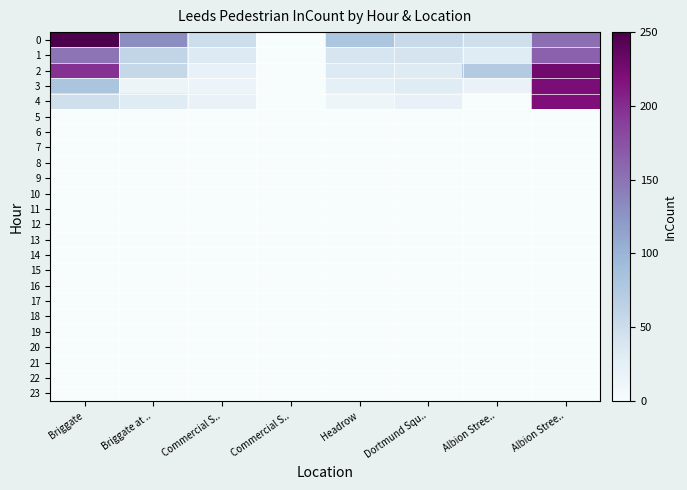

Reading right to left, what are all the values shown in this chart?

0: Albion Stree..=153	Albion Stree..=47	Dortmund Squ..=54	Headrow=80	Commercial S..=0	Commercial S..=50	Briggate at ..=130	Briggate=250
1: Albion Stree..=164	Albion Stree..=31	Dortmund Squ..=41	Headrow=40	Commercial S..=0	Commercial S..=34	Briggate at ..=60	Briggate=149
2: Albion Stree..=228	Albion Stree..=74	Dortmund Squ..=33	Headrow=34	Commercial S..=0	Commercial S..=21	Briggate at ..=56	Briggate=197
3: Albion Stree..=222	Albion Stree..=18	Dortmund Squ..=31	Headrow=24	Commercial S..=0	Commercial S..=14	Briggate at ..=15	Briggate=81
4: Albion Stree..=219	Albion Stree..=0	Dortmund Squ..=21	Headrow=13	Commercial S..=0	Commercial S..=18	Briggate at ..=31	Briggate=47
5: Albion Stree..=0	Albion Stree..=0	Dortmund Squ..=0	Headrow=0	Commercial S..=0	Commercial S..=0	Briggate at ..=0	Briggate=0
6: Albion Stree..=0	Albion Stree..=0	Dortmund Squ..=0	Headrow=0	Commercial S..=0	Commercial S..=0	Briggate at ..=0	Briggate=0
7: Albion Stree..=0	Albion Stree..=0	Dortmund Squ..=0	Headrow=0	Commercial S..=0	Commercial S..=0	Briggate at ..=0	Briggate=0
8: Albion Stree..=0	Albion Stree..=0	Dortmund Squ..=0	Headrow=0	Commercial S..=0	Commercial S..=0	Briggate at ..=0	Briggate=0
9: Albion Stree..=0	Albion Stree..=0	Dortmund Squ..=0	Headrow=0	Commercial S..=0	Commercial S..=0	Briggate at ..=0	Briggate=0
10: Albion Stree..=0	Albion Stree..=0	Dortmund Squ..=0	Headrow=0	Commercial S..=0	Commercial S..=0	Briggate at ..=0	Briggate=0
11: Albion Stree..=0	Albion Stree..=0	Dortmund Squ..=0	Headrow=0	Commercial S..=0	Commercial S..=0	Briggate at ..=0	Briggate=0
12: Albion Stree..=0	Albion Stree..=0	Dortmund Squ..=0	Headrow=0	Commercial S..=0	Commercial S..=0	Briggate at ..=0	Briggate=0
13: Albion Stree..=0	Albion Stree..=0	Dortmund Squ..=0	Headrow=0	Commercial S..=0	Commercial S..=0	Briggate at ..=0	Briggate=0
14: Albion Stree..=0	Albion Stree..=0	Dortmund Squ..=0	Headrow=0	Commercial S..=0	Commercial S..=0	Briggate at ..=0	Briggate=0
15: Albion Stree..=0	Albion Stree..=0	Dortmund Squ..=0	Headrow=0	Commercial S..=0	Commercial S..=0	Briggate at ..=0	Briggate=0
16: Albion Stree..=0	Albion Stree..=0	Dortmund Squ..=0	Headrow=0	Commercial S..=0	Commercial S..=0	Briggate at ..=0	Briggate=0
17: Albion Stree..=0	Albion Stree..=0	Dortmund Squ..=0	Headrow=0	Commercial S..=0	Commercial S..=0	Briggate at ..=0	Briggate=0
18: Albion Stree..=0	Albion Stree..=0	Dortmund Squ..=0	Headrow=0	Commercial S..=0	Commercial S..=0	Briggate at ..=0	Briggate=0
19: Albion Stree..=0	Albion Stree..=0	Dortmund Squ..=0	Headrow=0	Commercial S..=0	Commercial S..=0	Briggate at ..=0	Briggate=0
20: Albion Stree..=0	Albion Stree..=0	Dortmund Squ..=0	Headrow=0	Commercial S..=0	Commercial S..=0	Briggate at ..=0	Briggate=0
21: Albion Stree..=0	Albion Stree..=0	Dortmund Squ..=0	Headrow=0	Commercial S..=0	Commercial S..=0	Briggate at ..=0	Briggate=0
22: Albion Stree..=0	Albion Stree..=0	Dortmund Squ..=0	Headrow=0	Commercial S..=0	Commercial S..=0	Briggate at ..=0	Briggate=0
23: Albion Stree..=0	Albion Stree..=0	Dortmund Squ..=0	Headrow=0	Commercial S..=0	Commercial S..=0	Briggate at ..=0	Briggate=0